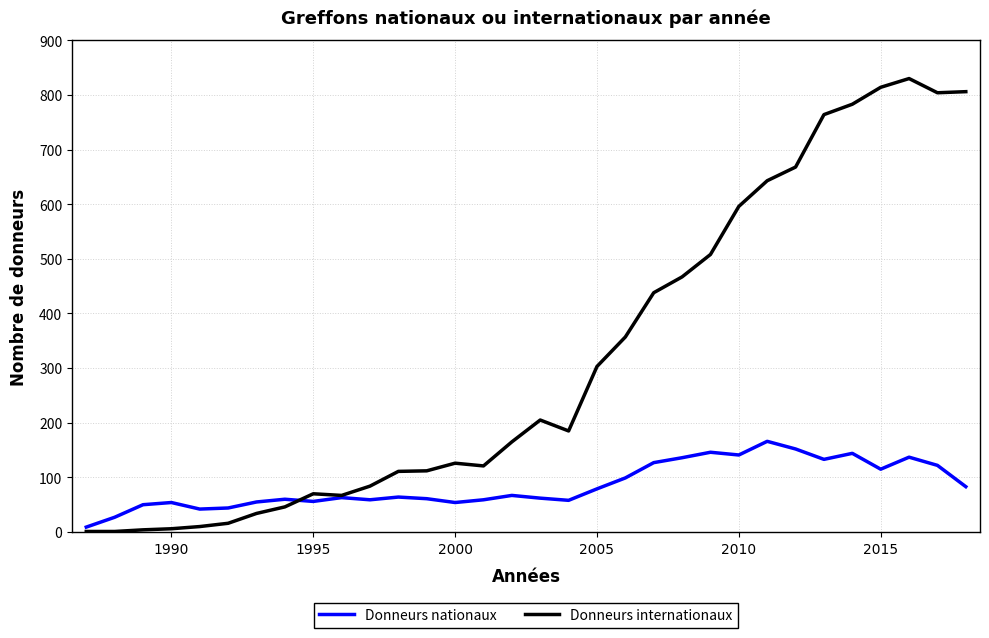

List the series in order of their peak value, highest first.

Donneurs internationaux, Donneurs nationaux